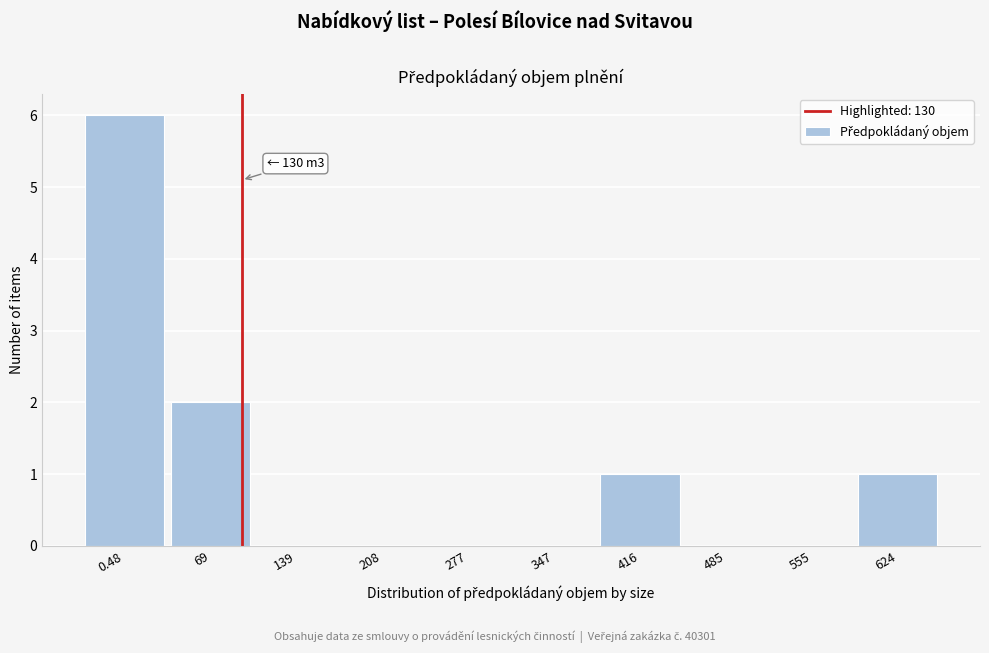

Reading right to left, transcribe all the data shown in this chart.

624=1	555=0	485=0	416=1	347=0	277=0	208=0	139=0	69=2	0.48=6